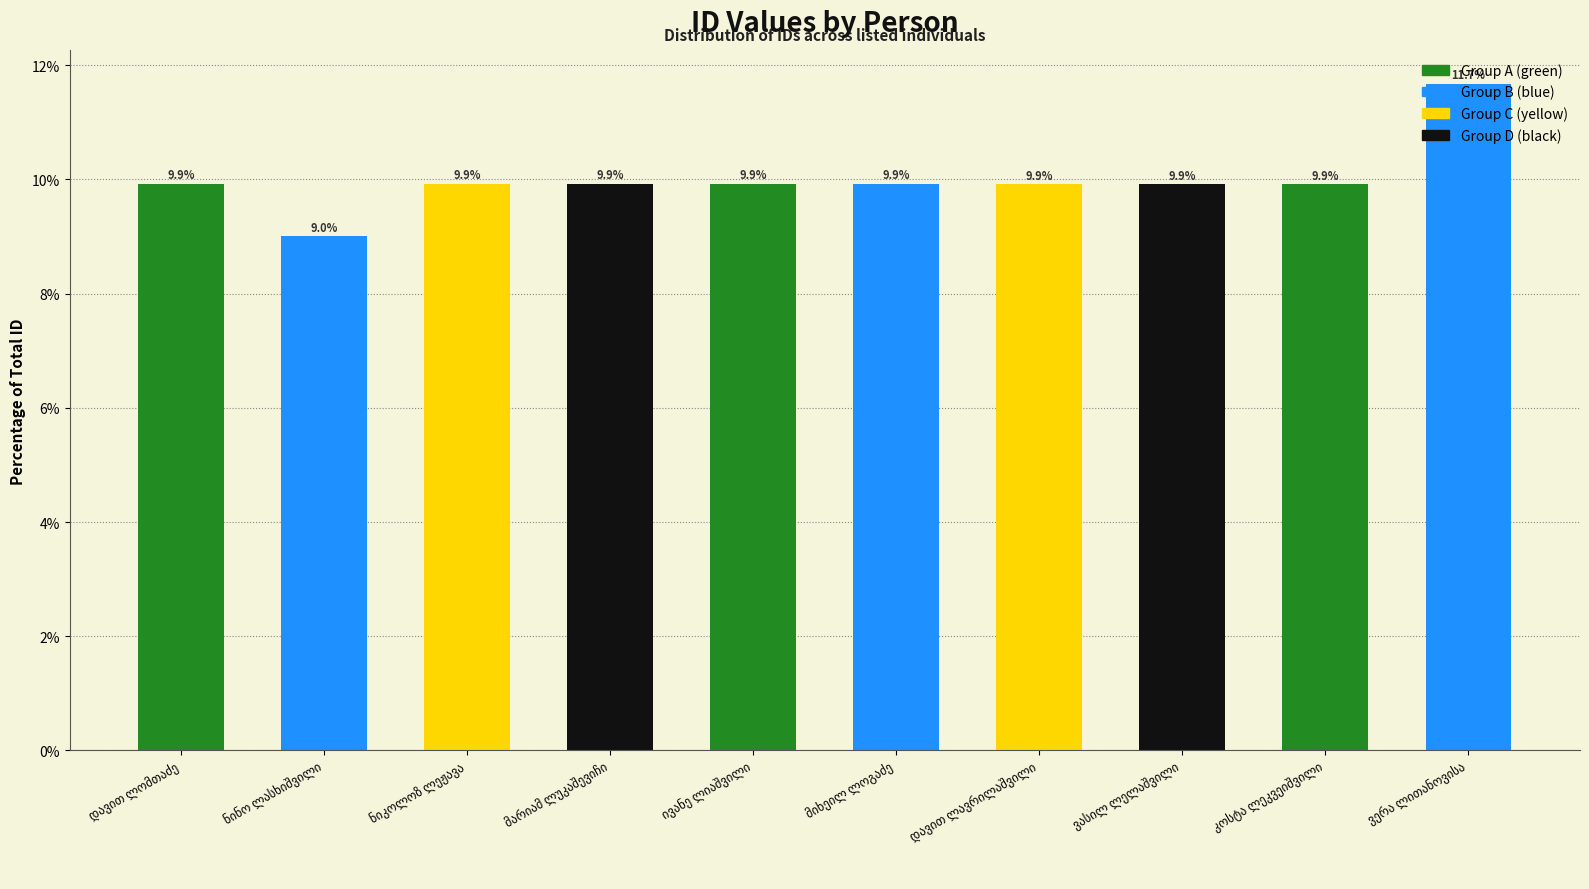

What is the smallest value displayed?

9.0